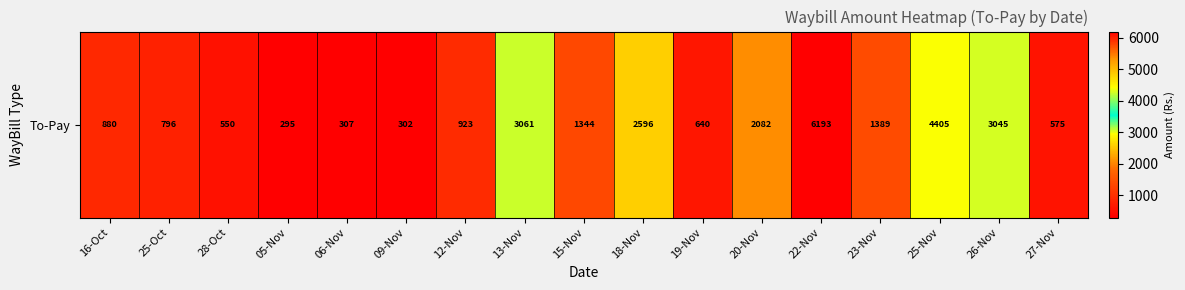

What is the difference between the values at 19-Nov and 25-Nov?

3765